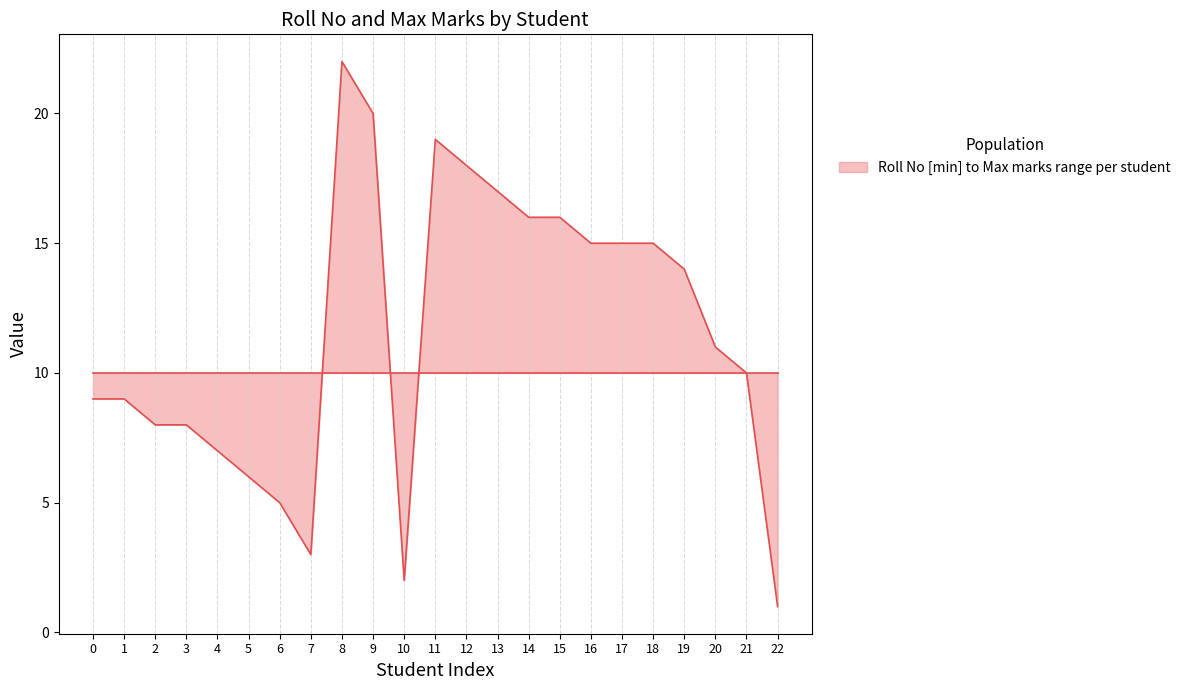

What is the change in value from 12 to 16?

-3